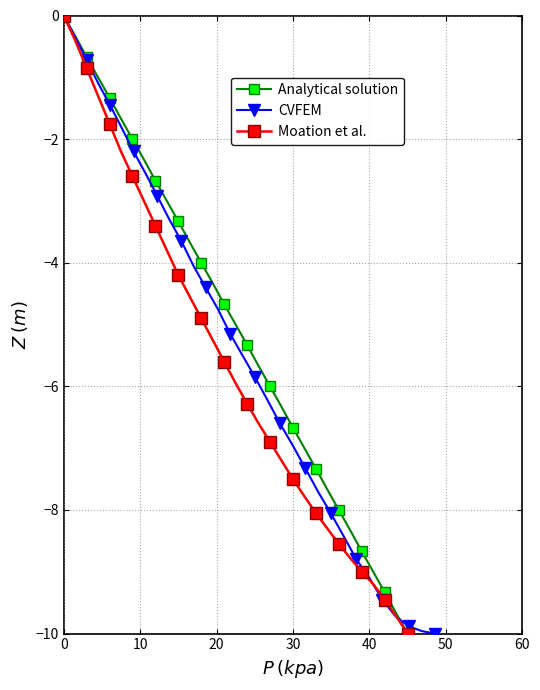

What is the minimum value for Moation et al.?

-10.0